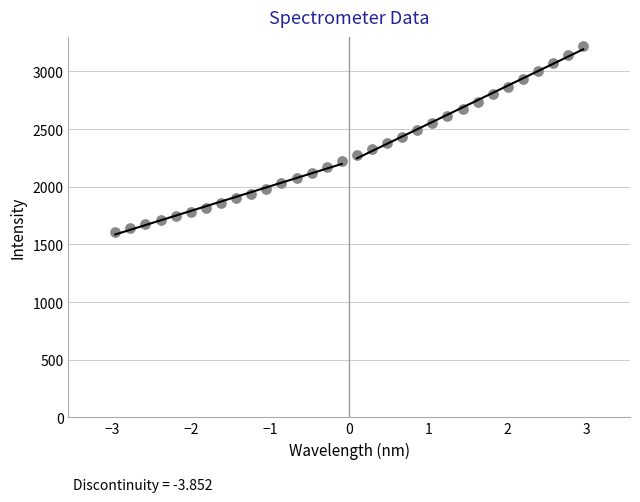

What is the range of Y values (max minus min)?

1609.1